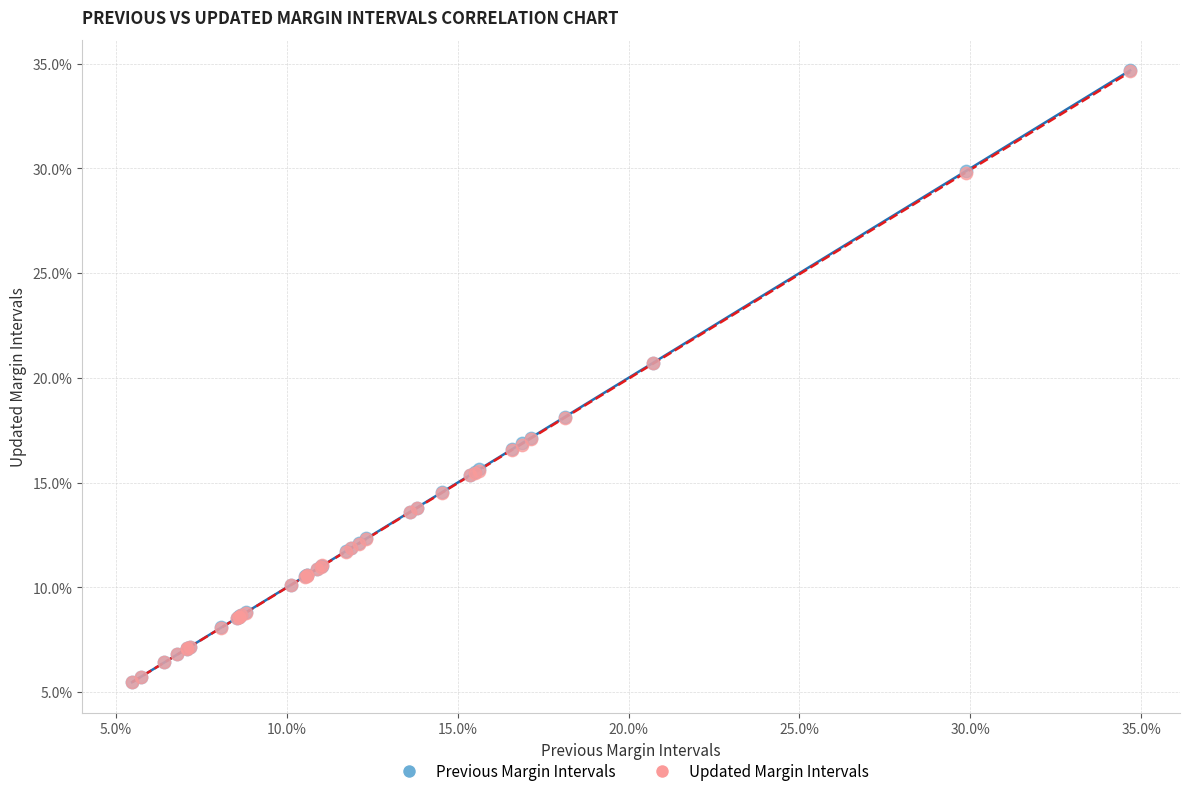

Which series has the widest spread of Y values?

Previous Margin Intervals